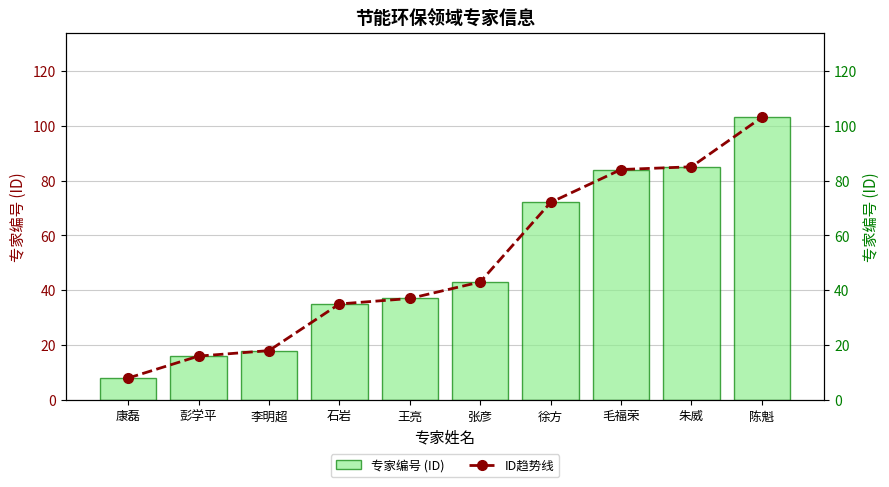

List the labels in order of 专家编号 (ID) value, largest first.

陈魁, 朱威, 毛福荣, 徐方, 张彦, 王亮, 石岩, 李明超, 彭学平, 康磊